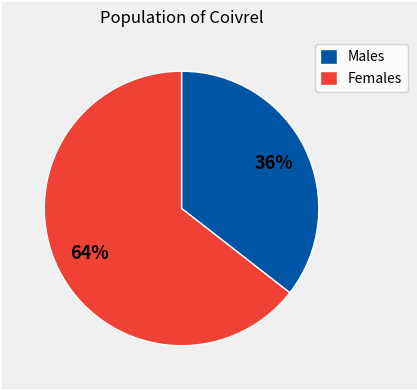

To the nearest percent, what is the average slice percentage?

50%